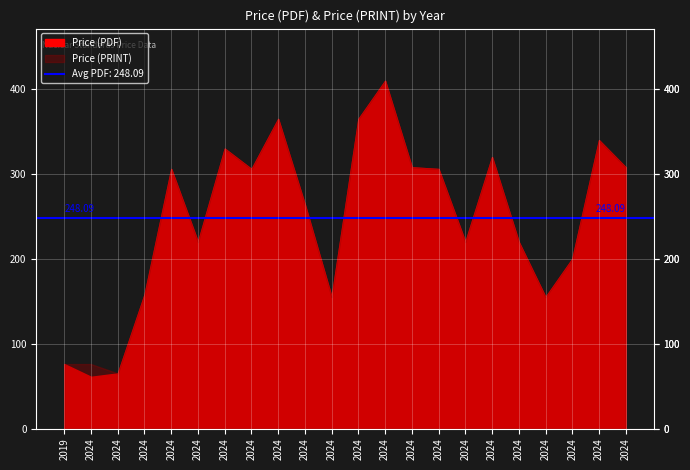

Rank the series by their maximum value, from lowest to highest.

Price (PDF), Price (PRINT)